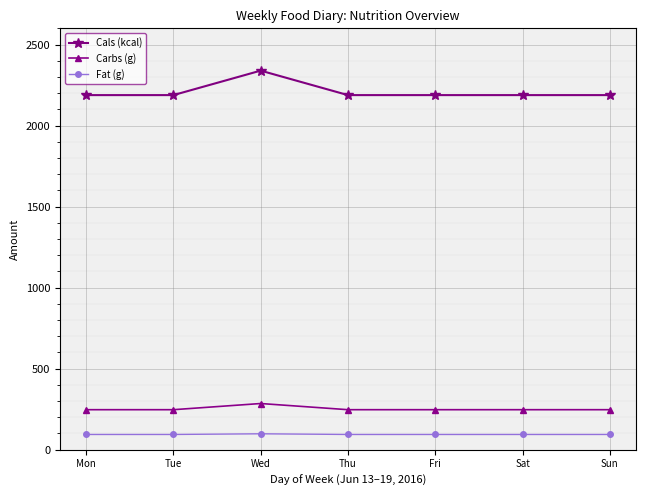

Which series has the widest spread of values?

Cals (kcal)